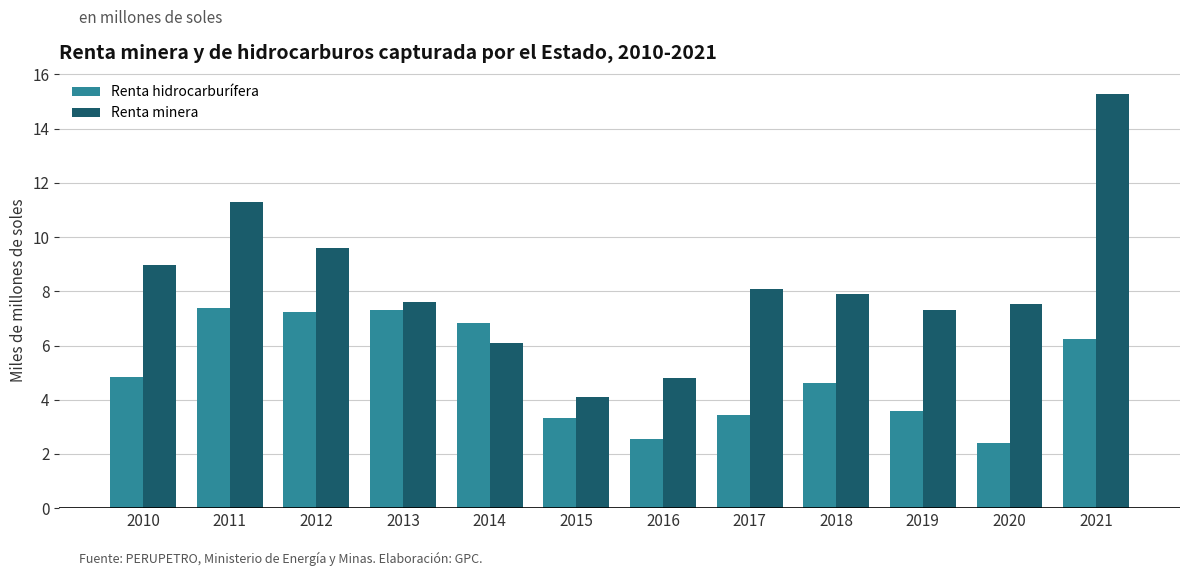

The value of Renta hidrocarburífera at 2011 is 11.5. True or false?

False